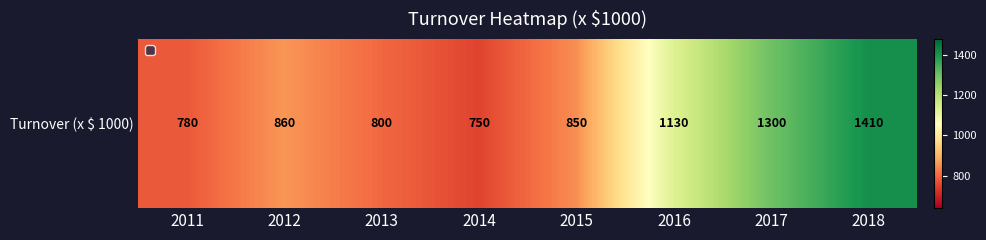

Which category has the highest value across all series?

2018